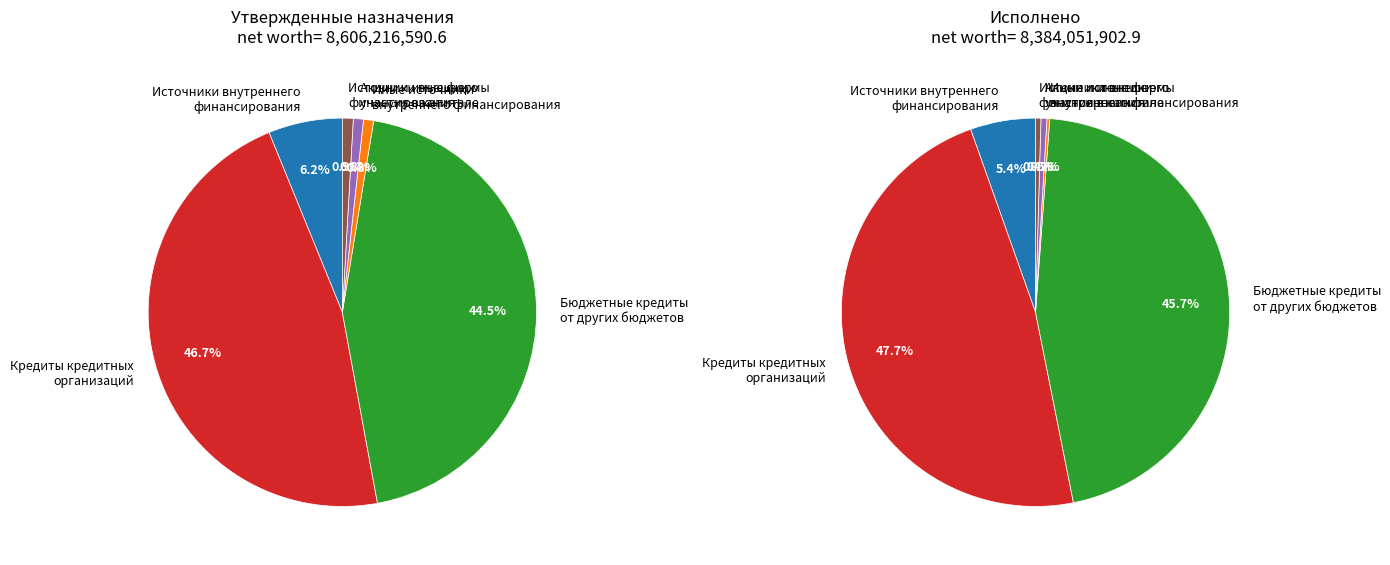

To the nearest percent, what is the difference between the Акции и иные формы участия в капитале and Бюджетные кредиты от других бюджетов slice percentages?

45%